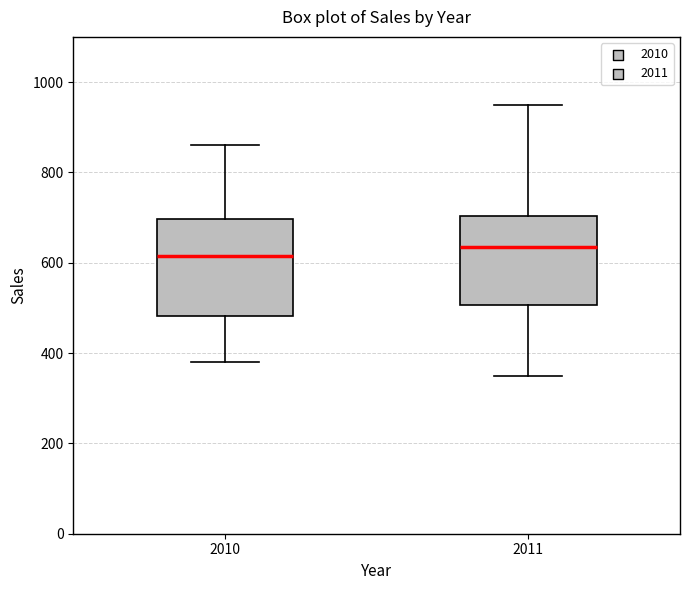

Comparing the boxes themselves (not the whiskers), which one is the tallest?

2010